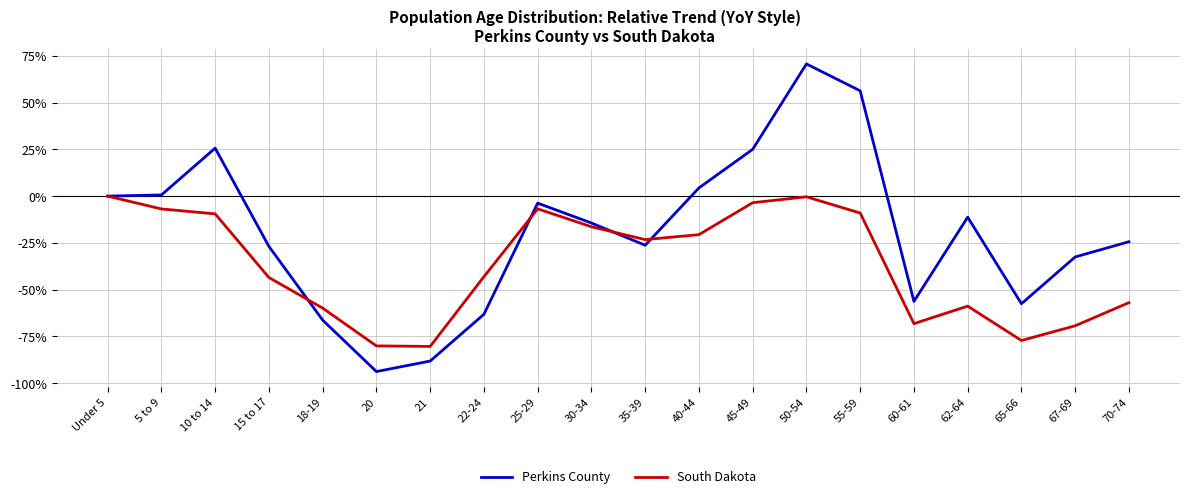

List the series in order of their peak value, highest first.

Perkins County, South Dakota